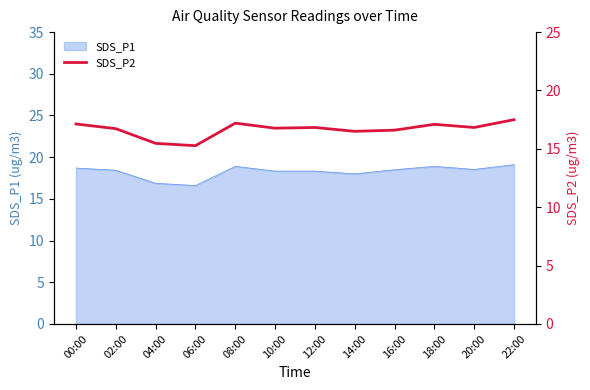

What is the difference between the second highest and second lowest values?

1.7